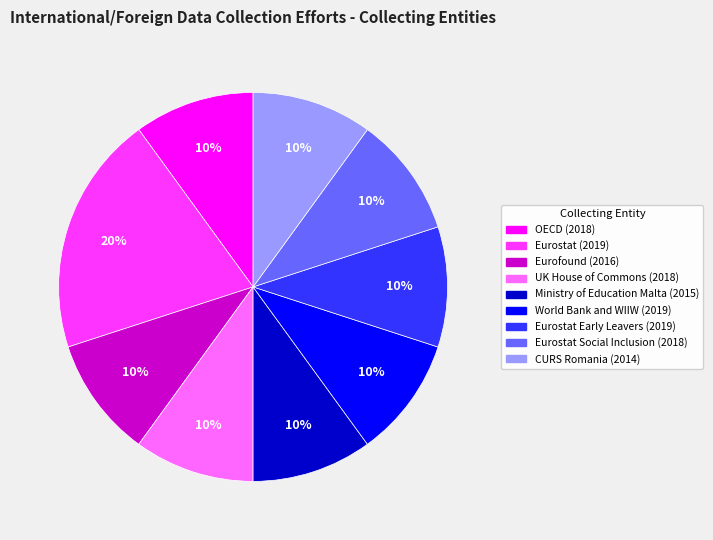

Does CURS Romania (2014) account for over 50% of the chart?

No